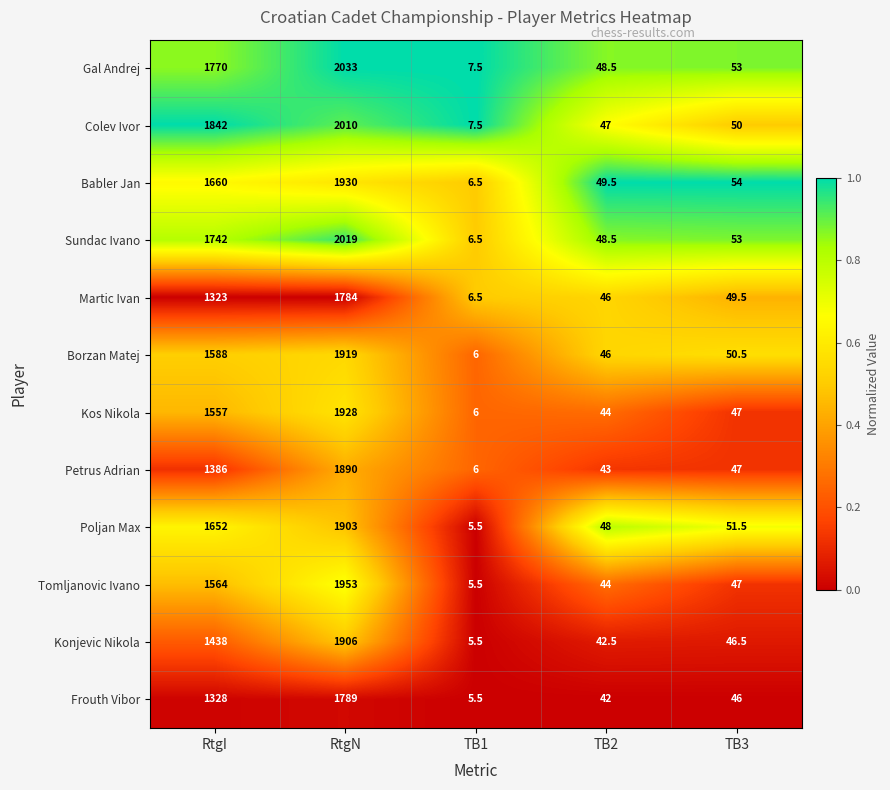

What is the total value across all series at RtgI?

18850.0